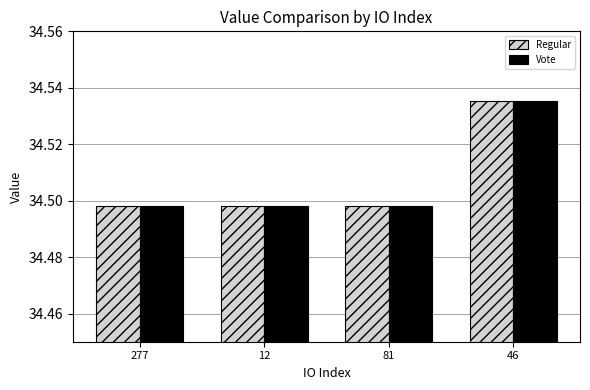

What is the label of the 2nd bar from the right?

81